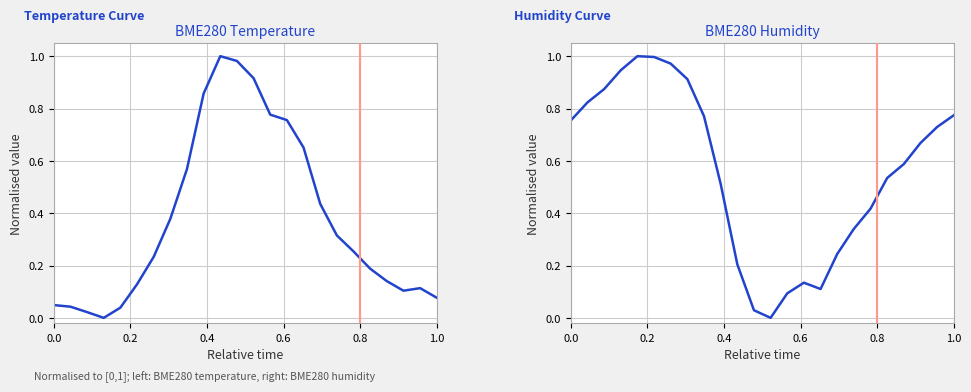

Reading left to right, what are all the values shown in this chart?

BME280 Temperature: 0.0	0.0	0.0	0.0	0.0	0.1	0.2	0.4	0.6	0.9	1.0	1.0	0.9	0.8	0.8	0.7	0.4	0.3	0.3	0.2	0.1	0.1	0.1	0.1
BME280 Humidity: 0.8	0.8	0.9	0.9	1.0	1.0	1.0	0.9	0.8	0.5	0.2	0.0	0.0	0.1	0.1	0.1	0.2	0.3	0.4	0.5	0.6	0.7	0.7	0.8